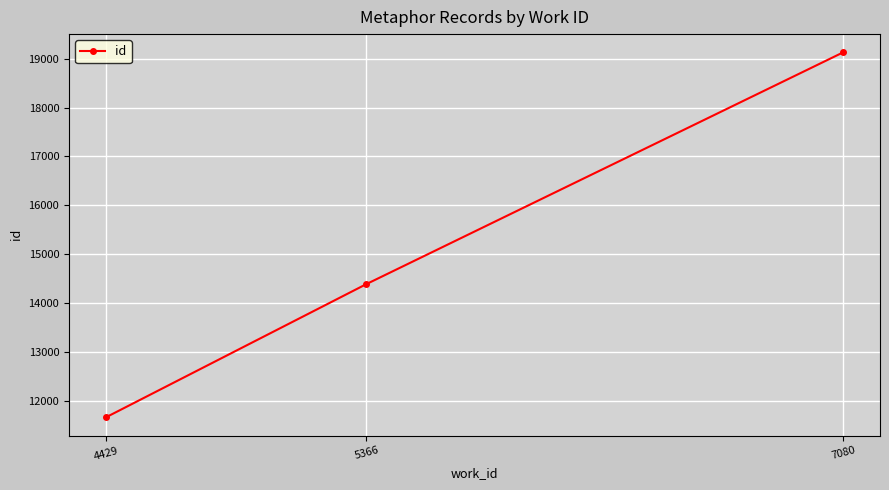

What is the value of the 3rd point from the left?

19127